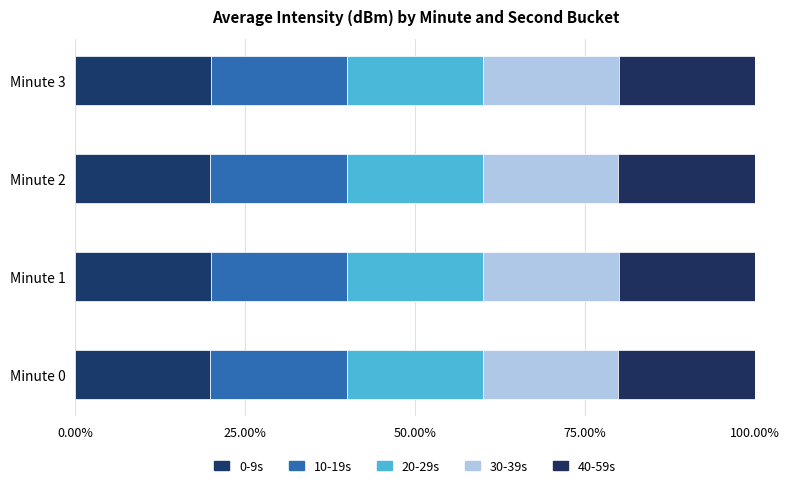

Count the number of data series in this chart.

5